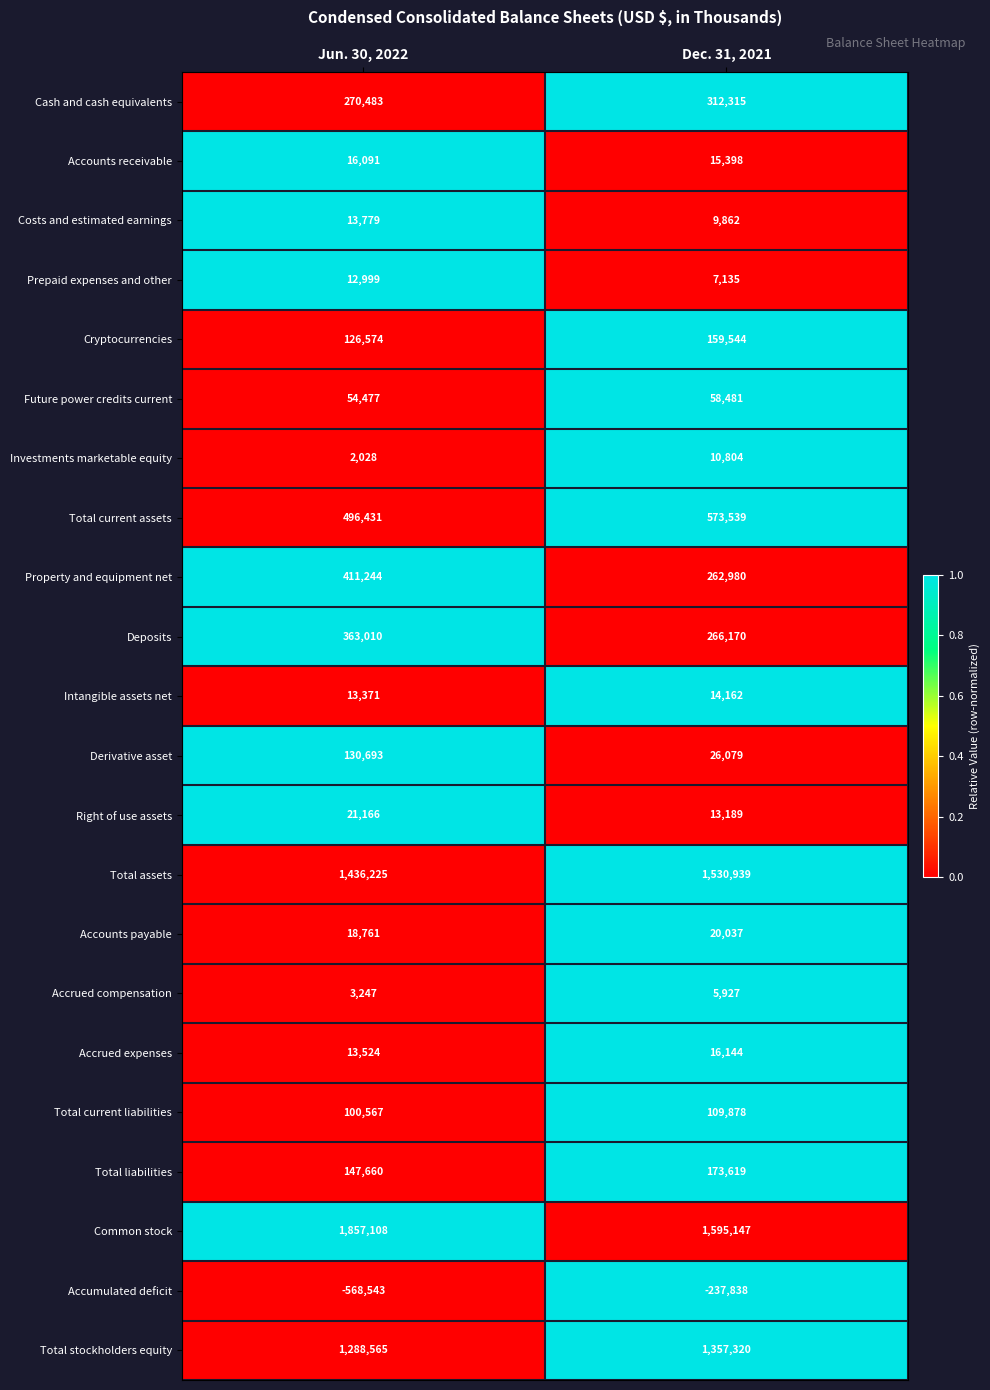

Rank the series by their maximum value, from highest to lowest.

Common stock, Total assets, Total stockholders equity, Total current assets, Property and equipment net, Deposits, Cash and cash equivalents, Total liabilities, Cryptocurrencies, Derivative asset, Total current liabilities, Future power credits current, Right of use assets, Accounts payable, Accrued expenses, Accounts receivable, Intangible assets net, Costs and estimated earnings, Prepaid expenses and other, Investments marketable equity, Accrued compensation, Accumulated deficit